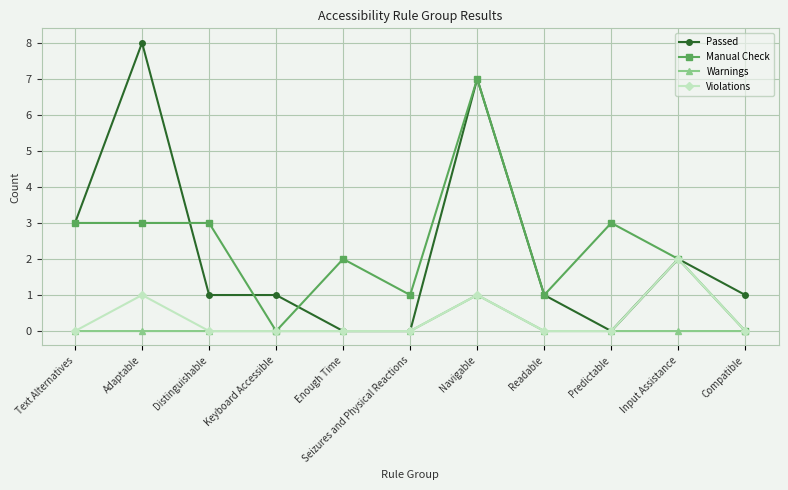

What is the difference between the highest and lowest values at Distinguishable?

3